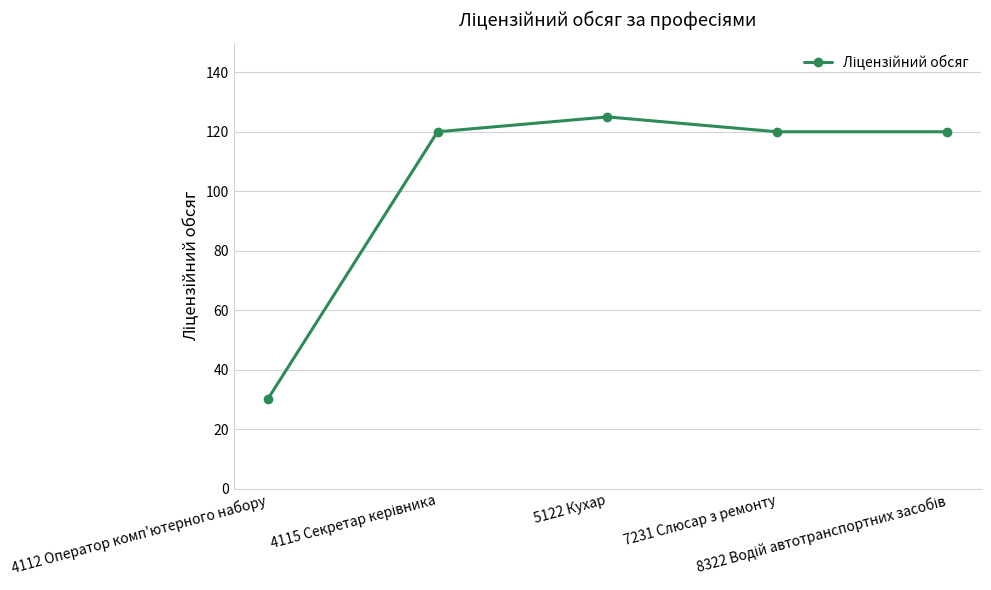

What is the difference between the maximum and second lowest values?

5